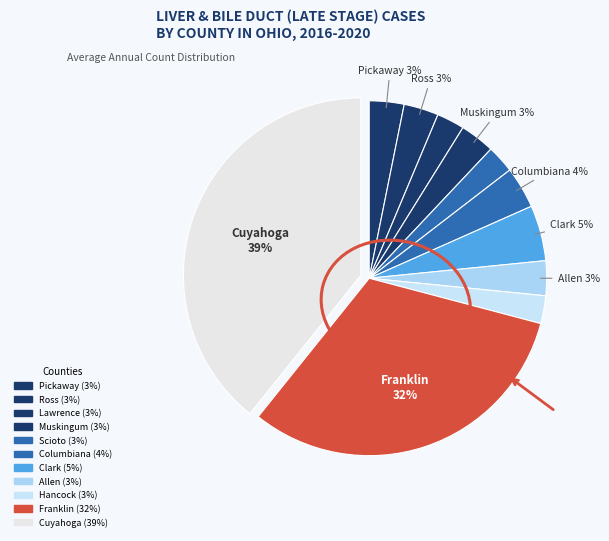

Is there any slice that represents more than half of the pie?

No